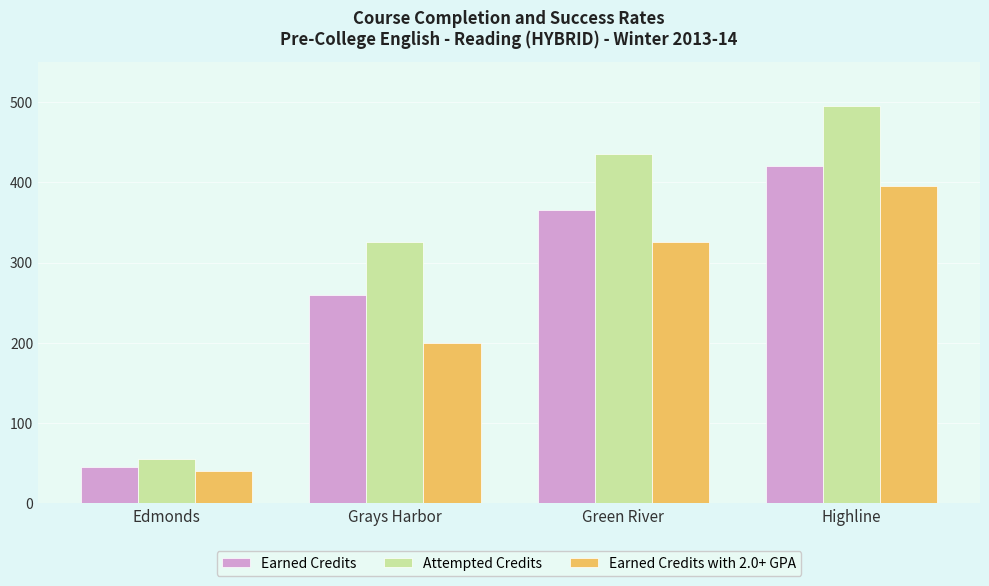

Rank the series at Green River from lowest to highest value.

Earned Credits with 2.0+ GPA, Earned Credits, Attempted Credits